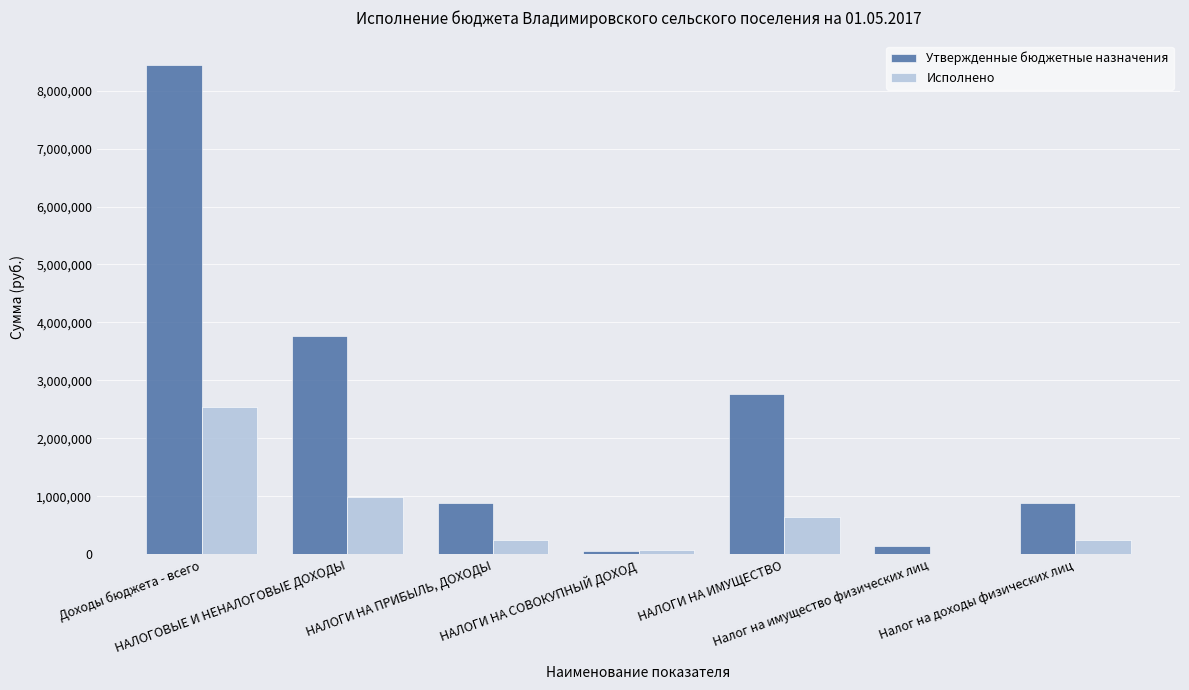

Is it true that Исполнено equals 2537249.8 at Доходы бюджета - всего?

True